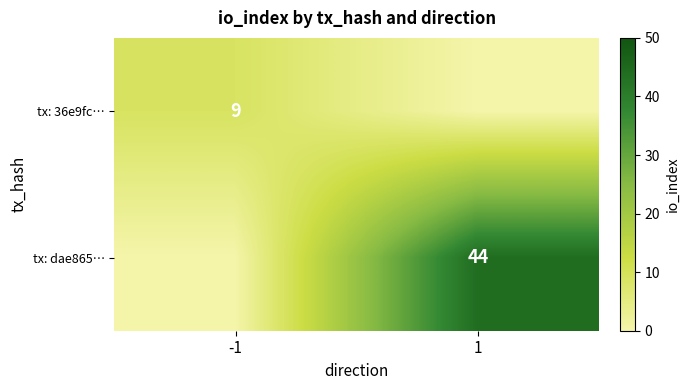

What is the spread (max minus min) of values at 1?

44